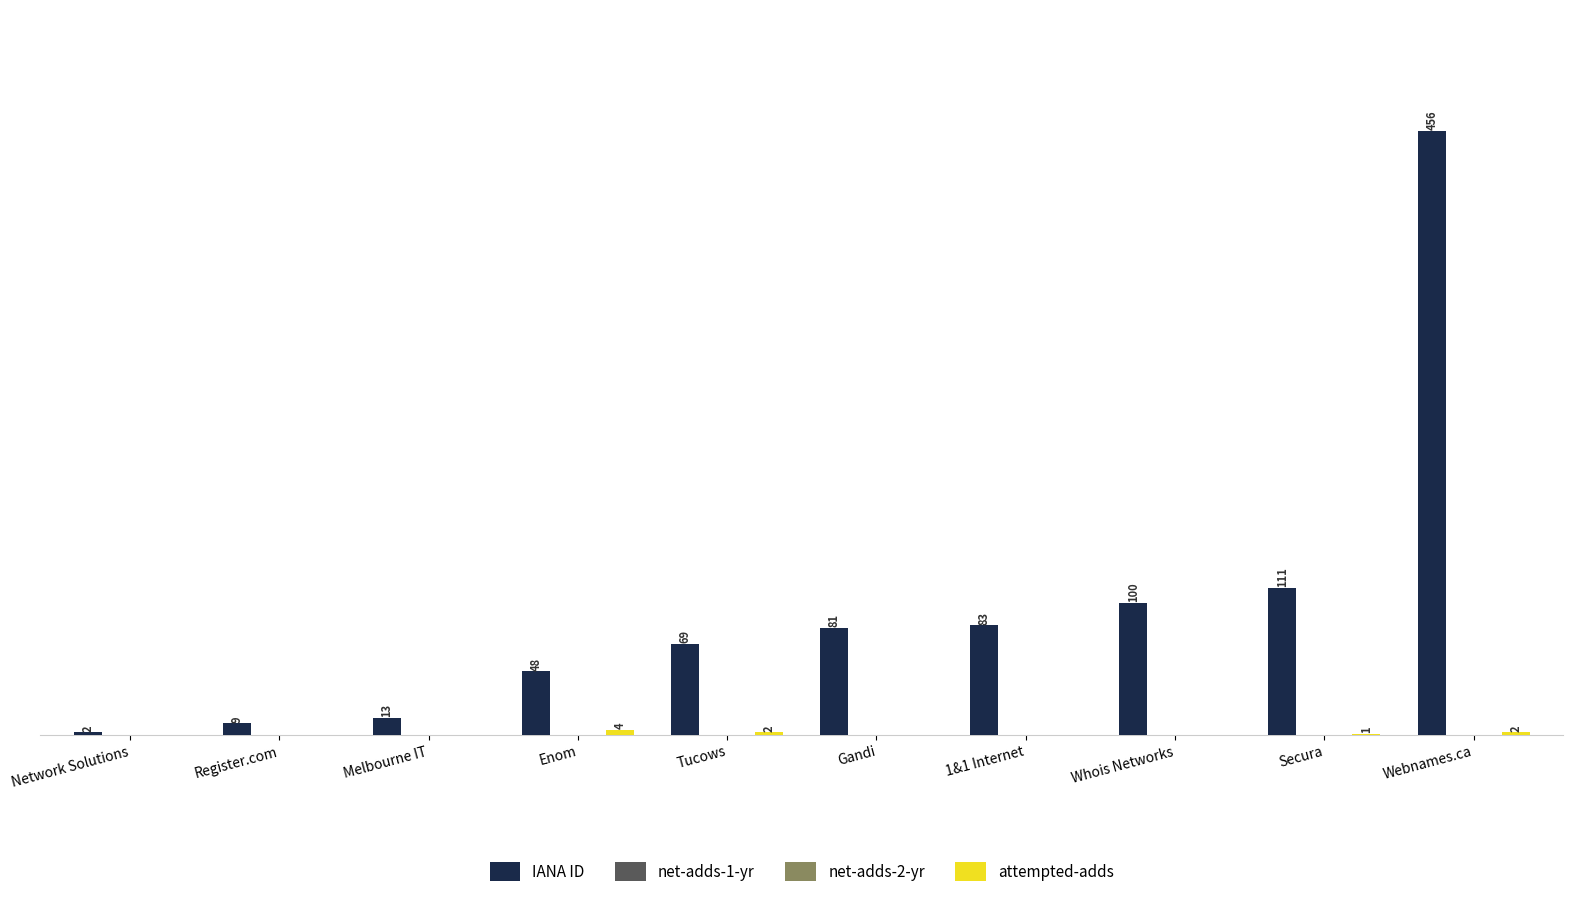

Are the bars horizontal?

No